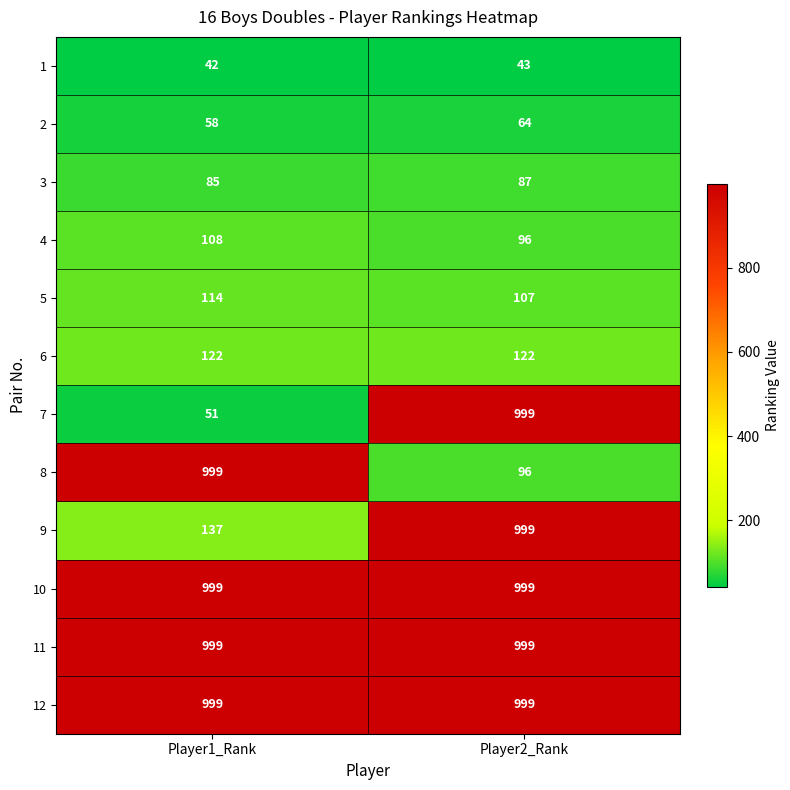

What is the sum of the 4 values at Player2_Rank and Player1_Rank?

204